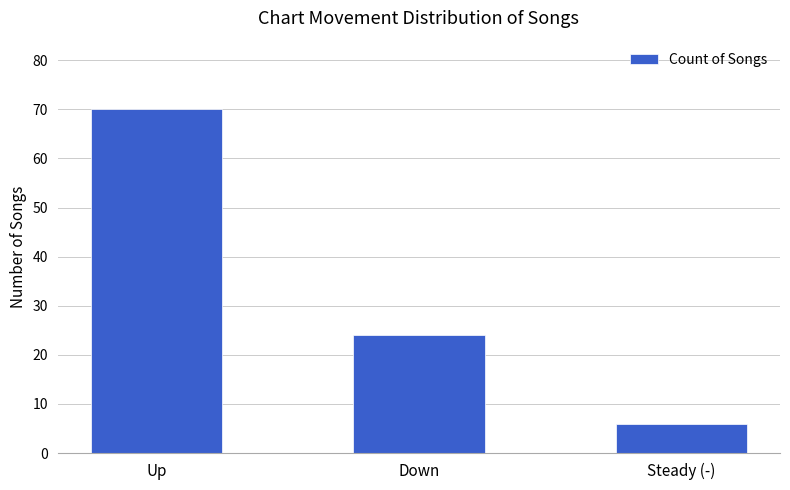

Reading right to left, what are all the values shown in this chart?

6	24	70